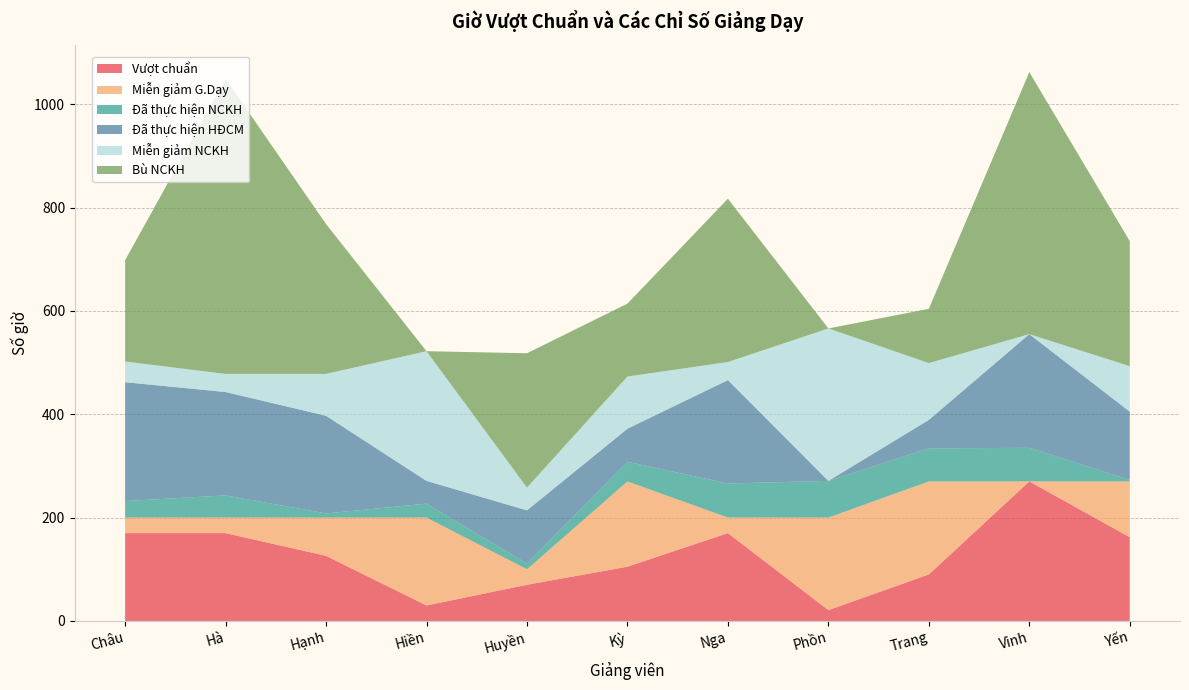

Reading left to right, extract all data points from this chart.

Vượt chuẩn: Châu=170	Hà=170	Hạnh=126	Hiền=30	Huyền=70	Kỳ=105	Nga=170	Phồn=21	Trang=90	Vinh=270	Yến=162
Miễn giảm G.Dạy: Châu=30	Hà=30	Hạnh=74	Hiền=170	Huyền=30	Kỳ=165	Nga=30	Phồn=179	Trang=180	Vinh=0	Yến=108
Đã thực hiện NCKH: Châu=32	Hà=43	Hạnh=8	Hiền=27	Huyền=11	Kỳ=38	Nga=66	Phồn=71	Trang=64	Vinh=65	Yến=3
Đã thực hiện HĐCM: Châu=230	Hà=200	Hạnh=189	Hiền=44	Huyền=103	Kỳ=64	Nga=200	Phồn=0	Trang=55	Vinh=220	Yến=132
Miễn giảm NCKH: Châu=40	Hà=35	Hạnh=81	Hiền=251	Huyền=44	Kỳ=101	Nga=35	Phồn=295	Trang=110	Vinh=0	Yến=88
Bù NCKH: Châu=196	Hà=571	Hạnh=290	Hiền=0	Huyền=260	Kỳ=141	Nga=316	Phồn=0	Trang=105	Vinh=507	Yến=242